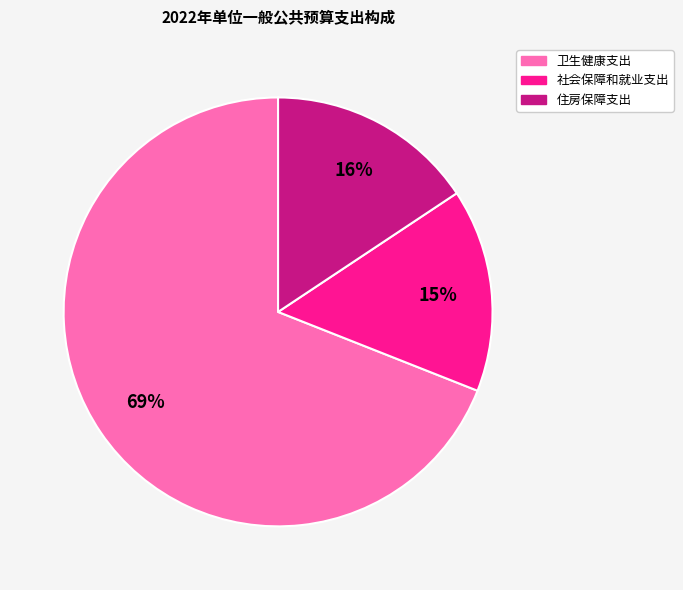

How many segments does this pie chart have?

3